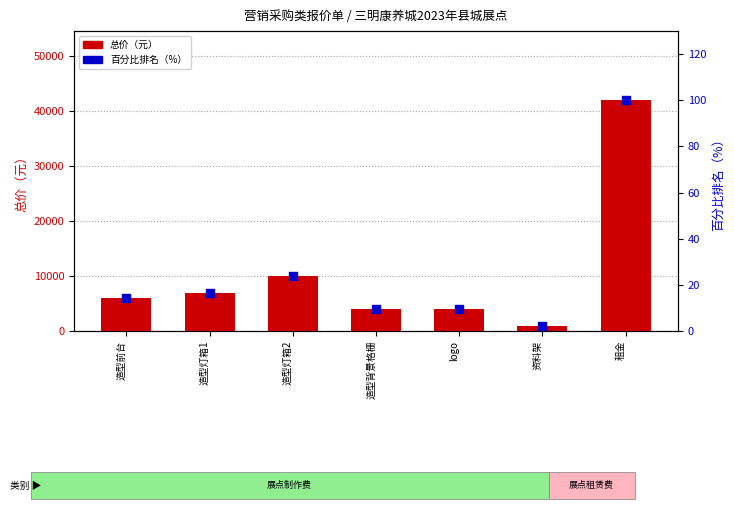

What are all the series names shown in the legend?

总价（元）, 百分比排名（%）